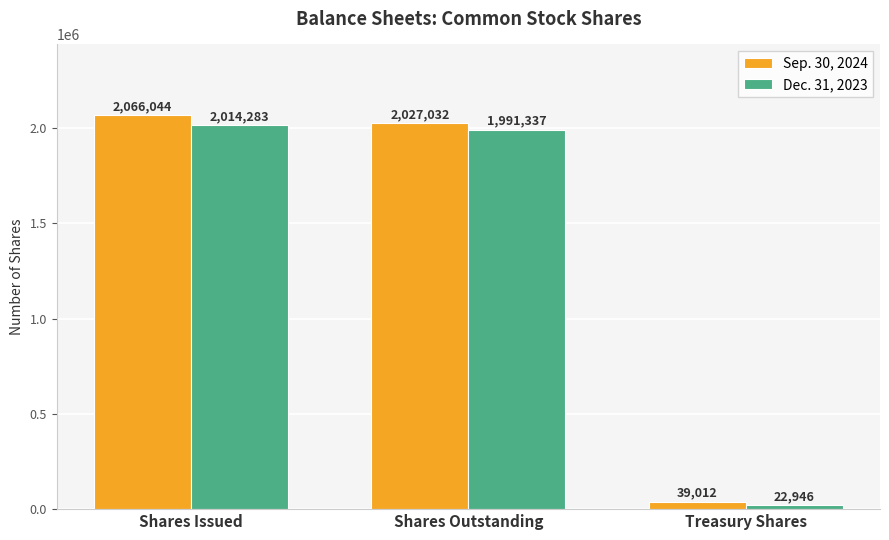

Reading left to right, transcribe all the data shown in this chart.

Sep. 30, 2024: 2066044	2027032	39012
Dec. 31, 2023: 2014283	1991337	22946